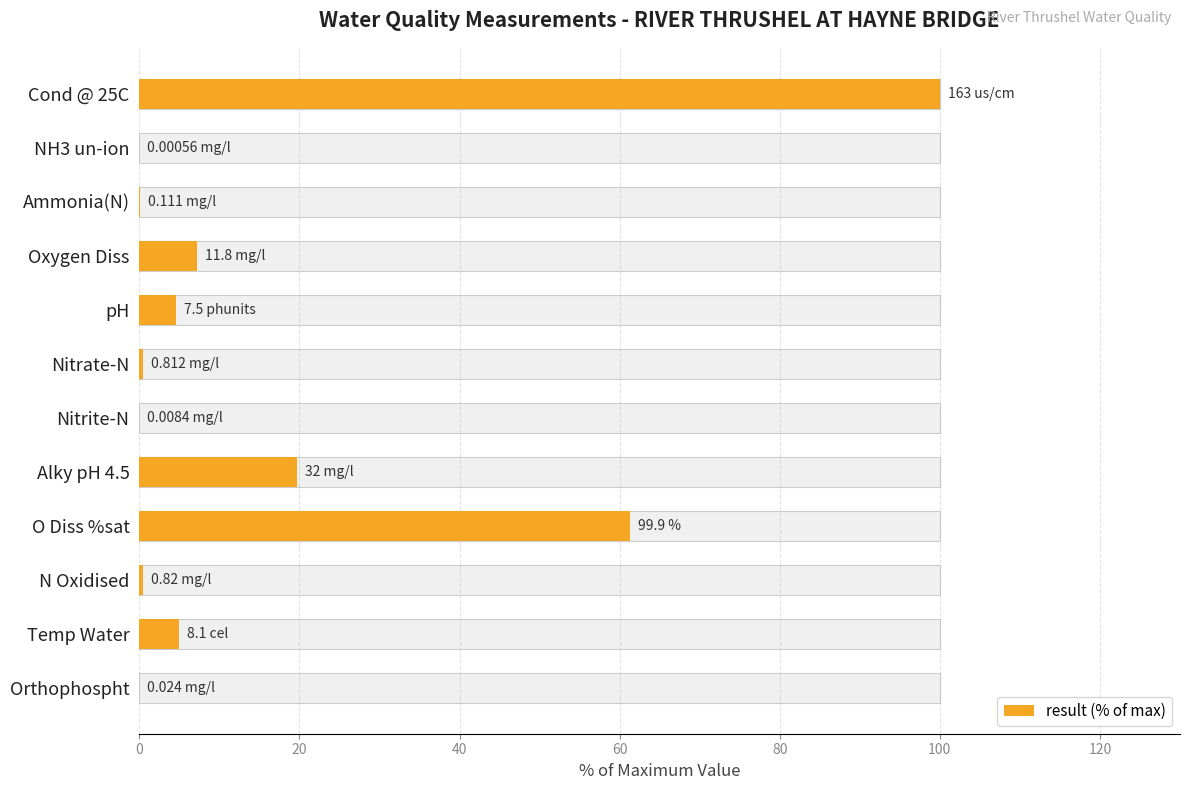

What is the change in value from NH3 un-ion to Oxygen Diss?

+7.2